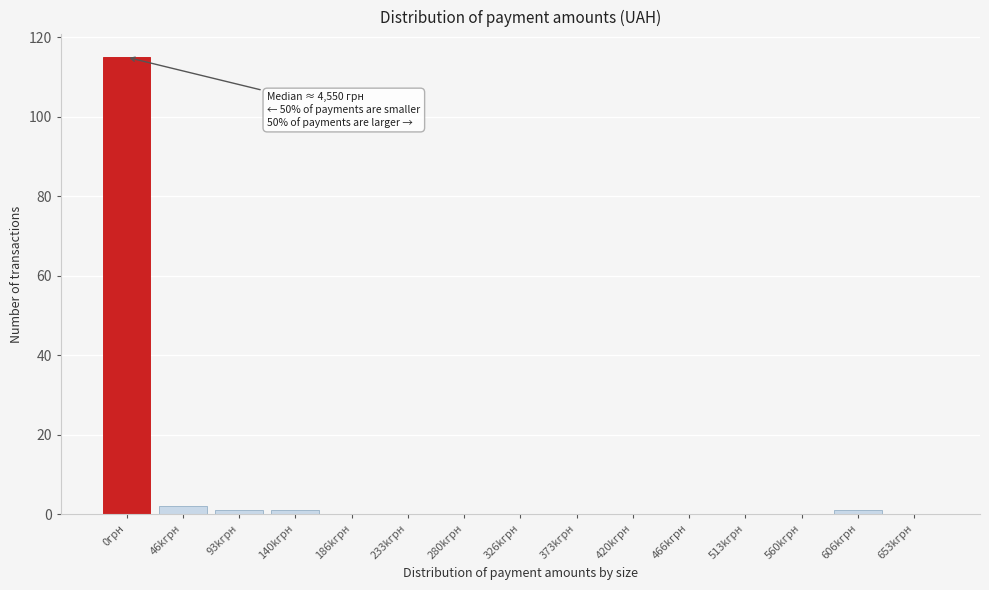

Reading right to left, transcribe all the data shown in this chart.

653kгрн=0	606kгрн=1	560kгрн=0	513kгрн=0	466kгрн=0	420kгрн=0	373kгрн=0	326kгрн=0	280kгрн=0	233kгрн=0	186kгрн=0	140kгрн=1	93kгрн=1	46kгрн=2	0грн=115